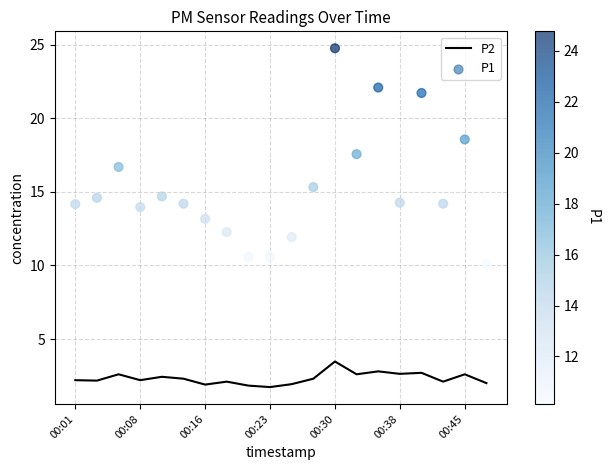

Which series reaches the minimum Y coordinate?

P2